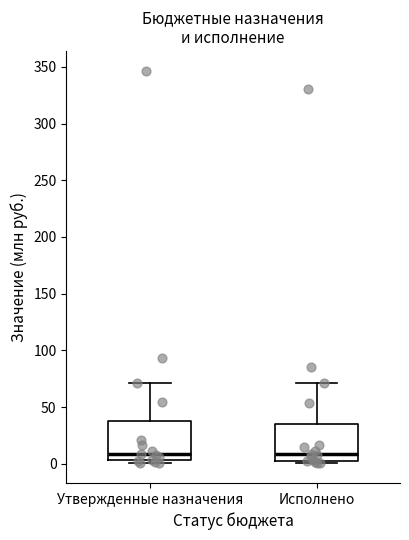

Reading left to right, read every box against the y-axis: the position of its median line, the range the box covers, and the ends of its whiskers. The values are not printed on the chart, so give them approximately, as read against the axis.

Утвержденные назначения: median 10, box 5 to 40, whiskers 0 to 70
Исполнено: median 10, box 5 to 35, whiskers 0 to 70